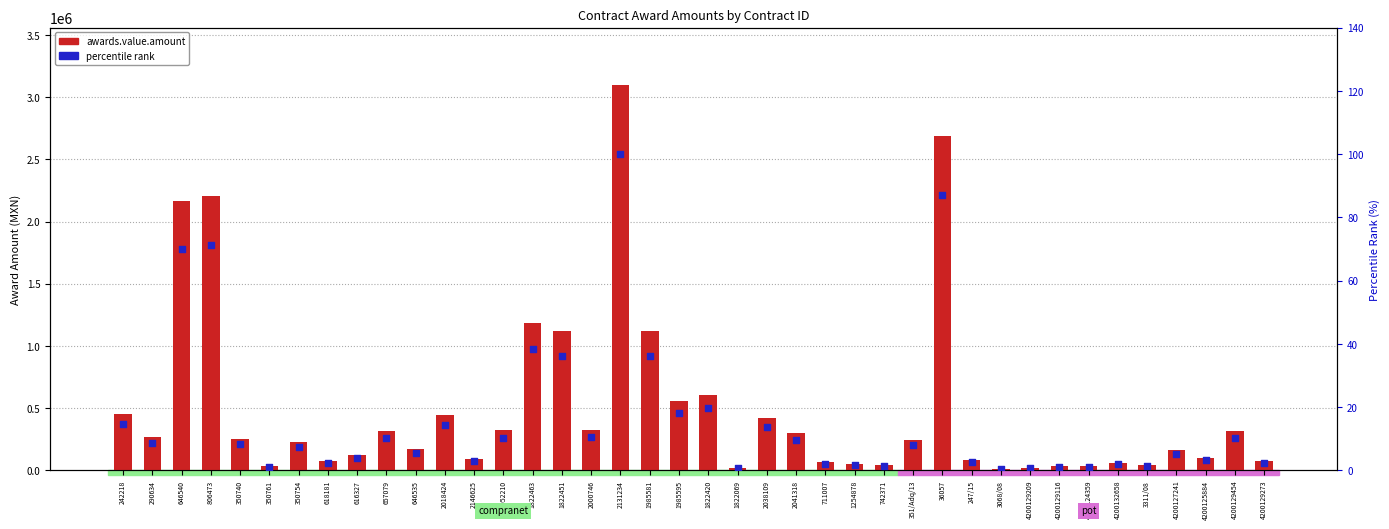

At how many categories does at least one series exceed 1723365?

4